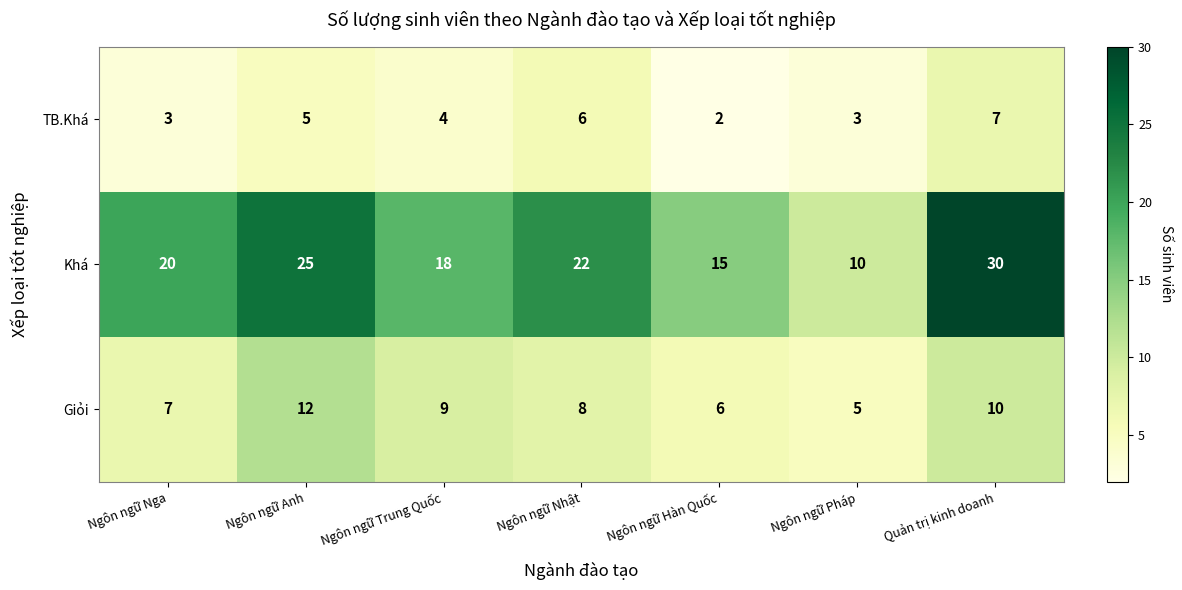

What is the greatest value displayed?

30